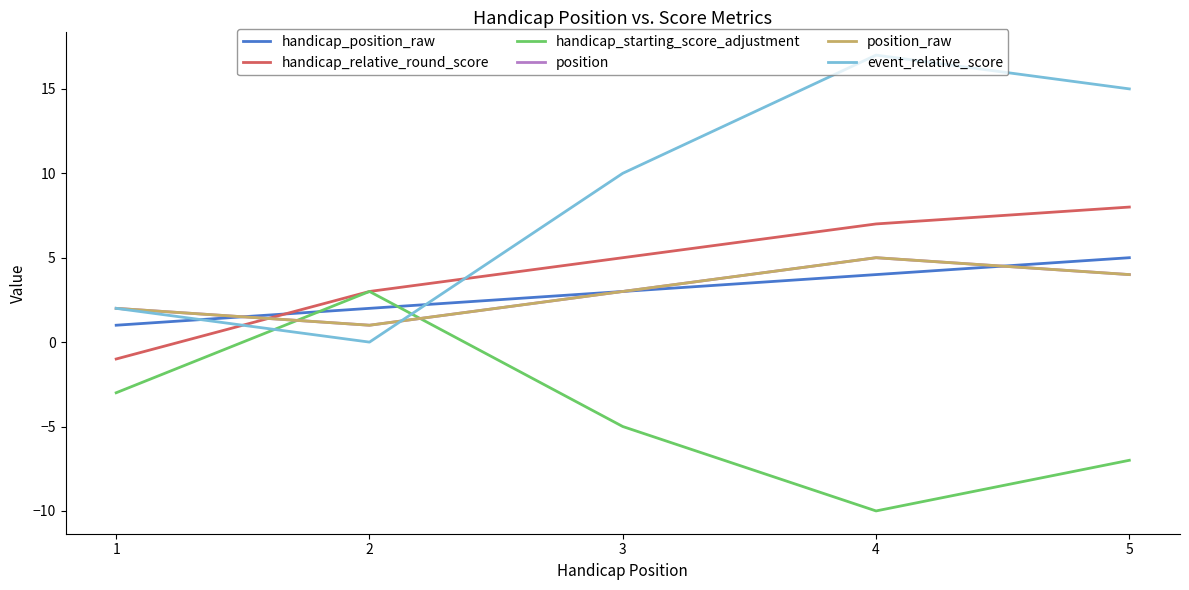

Which series has the largest total across all categories?

event_relative_score